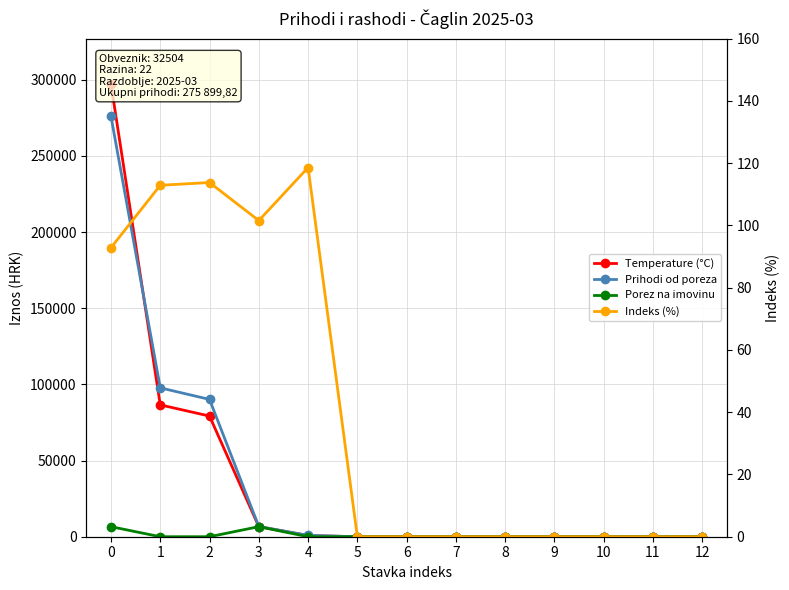

Between 0 and 5, which series saw the biggest shift?

Temperature (°C)